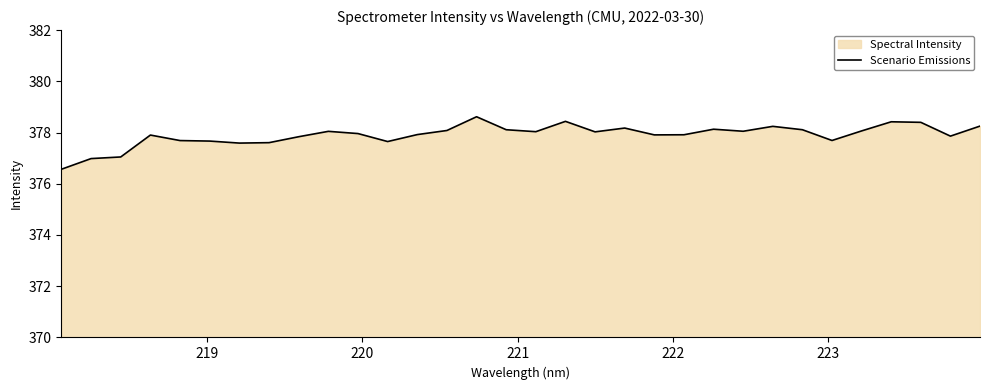

Reading right to left, list all the values displayed in this chart.

378.3	377.9	378.4	378.4	378.1	377.7	378.1	378.2	378.1	378.1	377.9	377.9	378.2	378.0	378.4	378.0	378.1	378.6	378.1	377.9	377.6	378.0	378.0	377.8	377.6	377.6	377.7	377.7	377.9	377.0	377.0	376.6